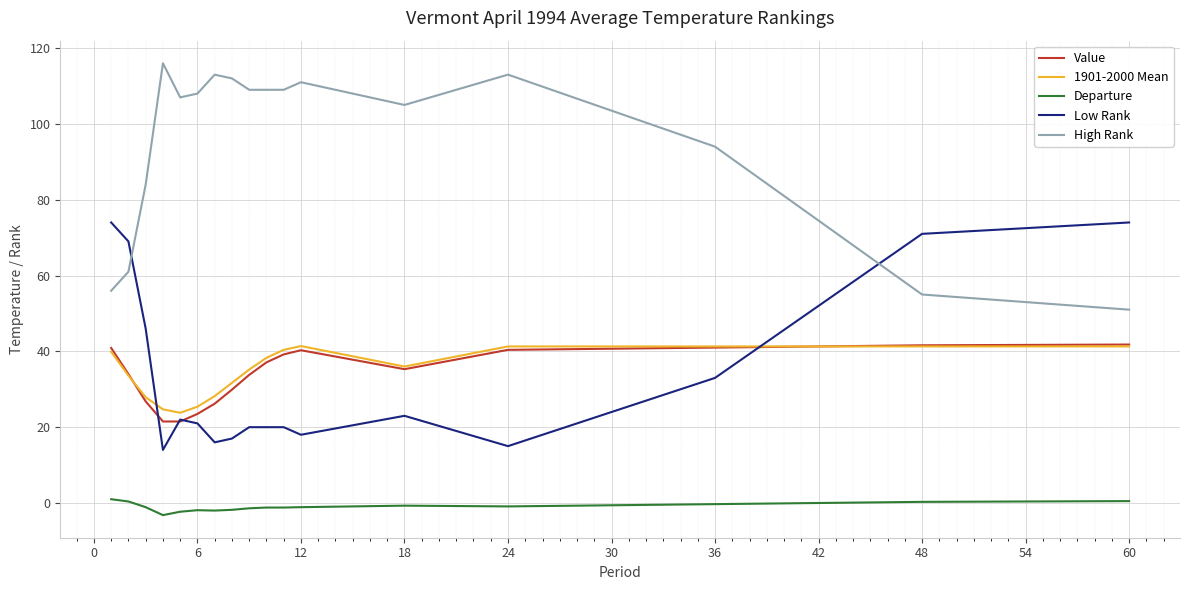

What is the greatest value displayed?

116.0